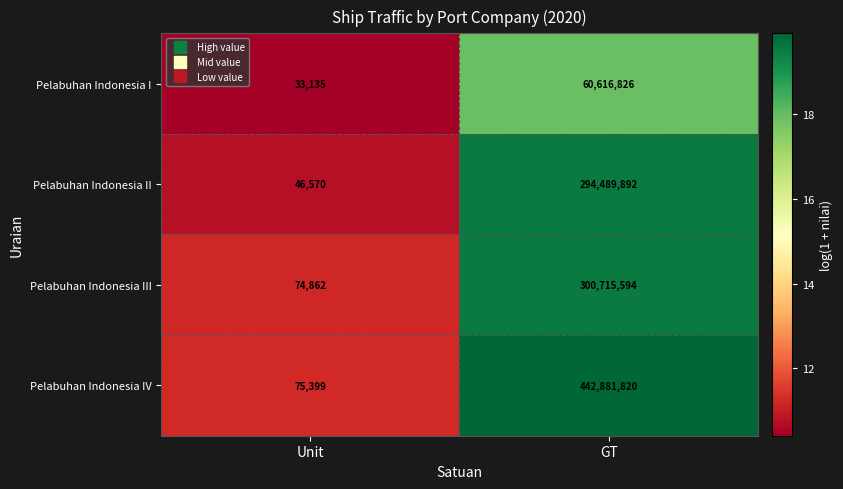

What is the sum of all Pelabuhan Indonesia IV values?

442957219